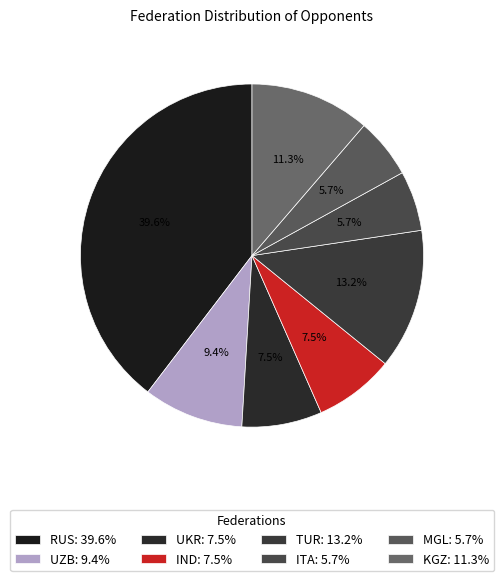

Count the number of slices in the pie.

8